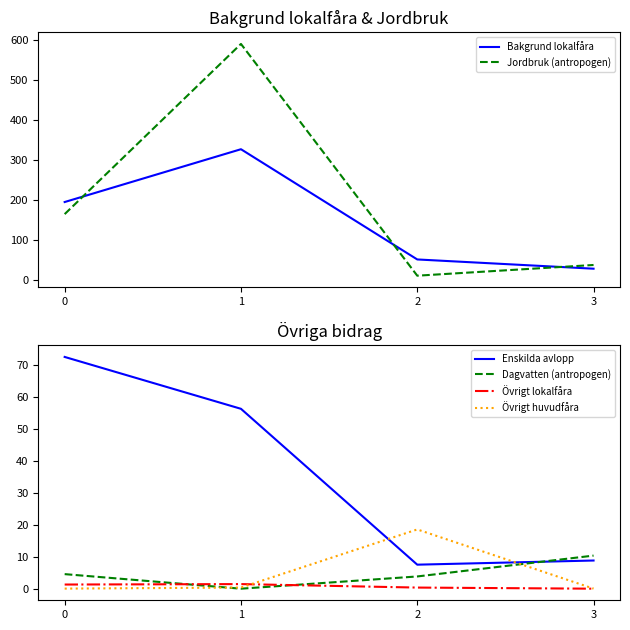

How many times do Övrigt huvudfåra and Enskilda avlopp cross each other?

2